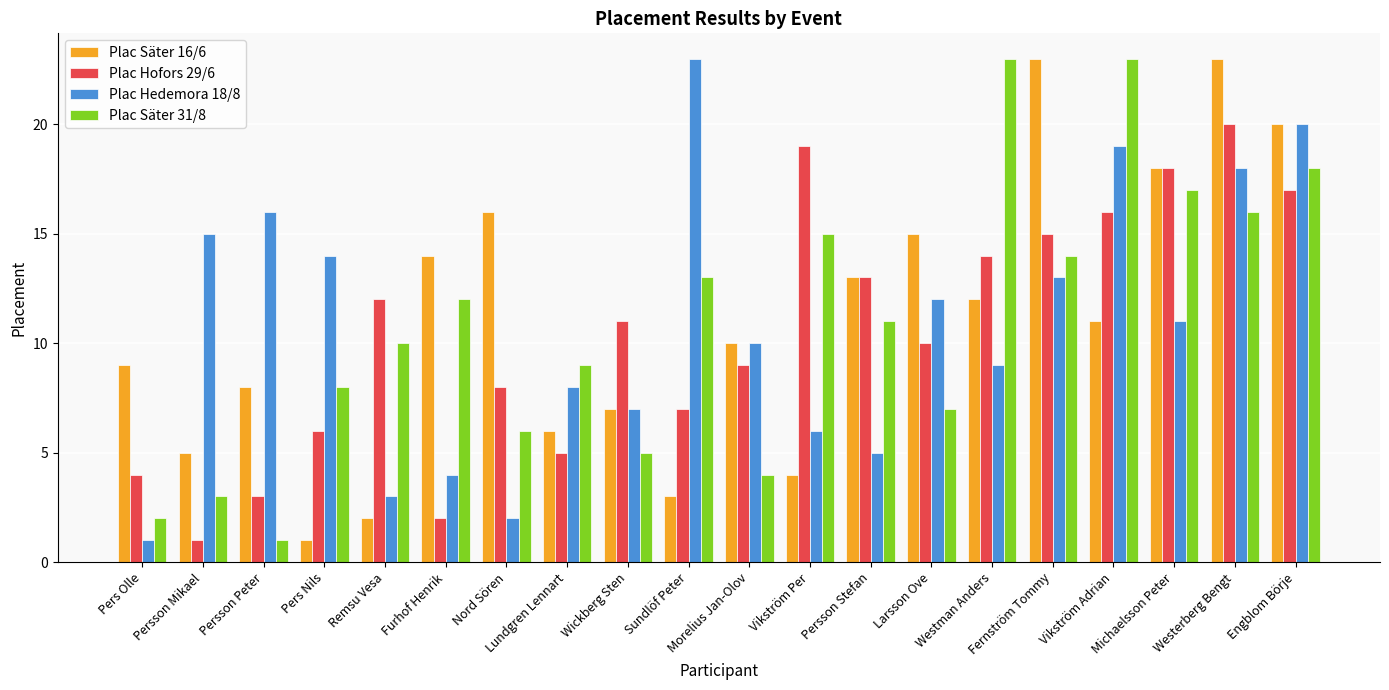

Between Vikström Per and Engblom Börje, which series saw the biggest shift?

Plac Säter 16/6